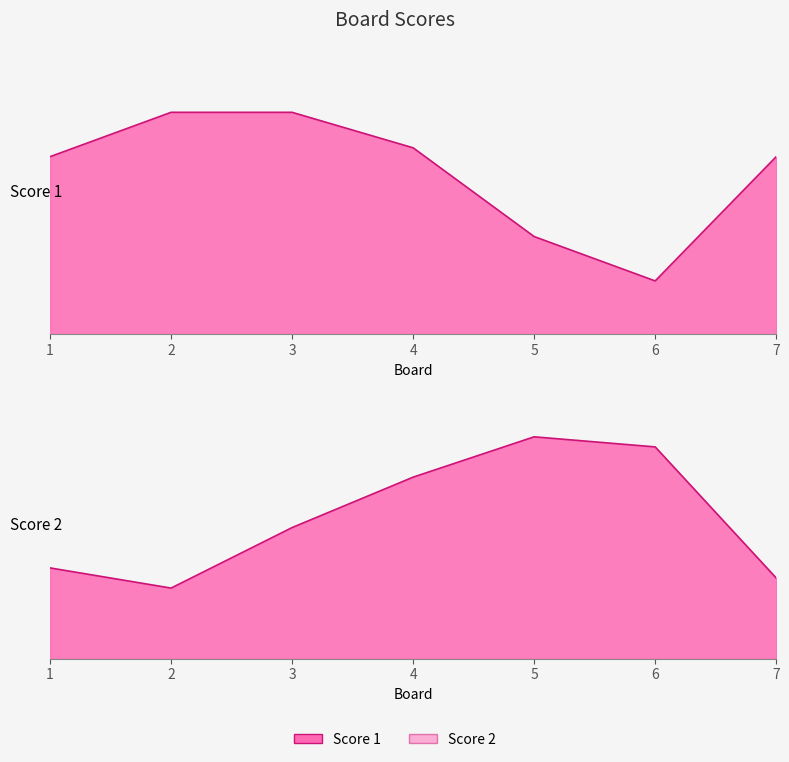

Read the Score 1 value at 6, to the nearest 10.

10